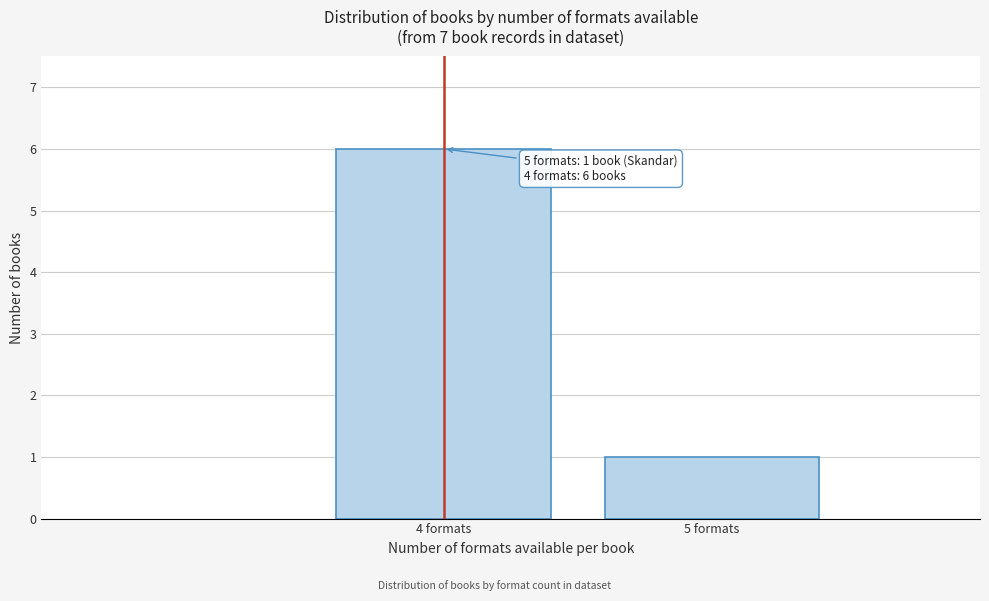

Reading left to right, what are all the values shown in this chart?

4 formats=6	5 formats=1